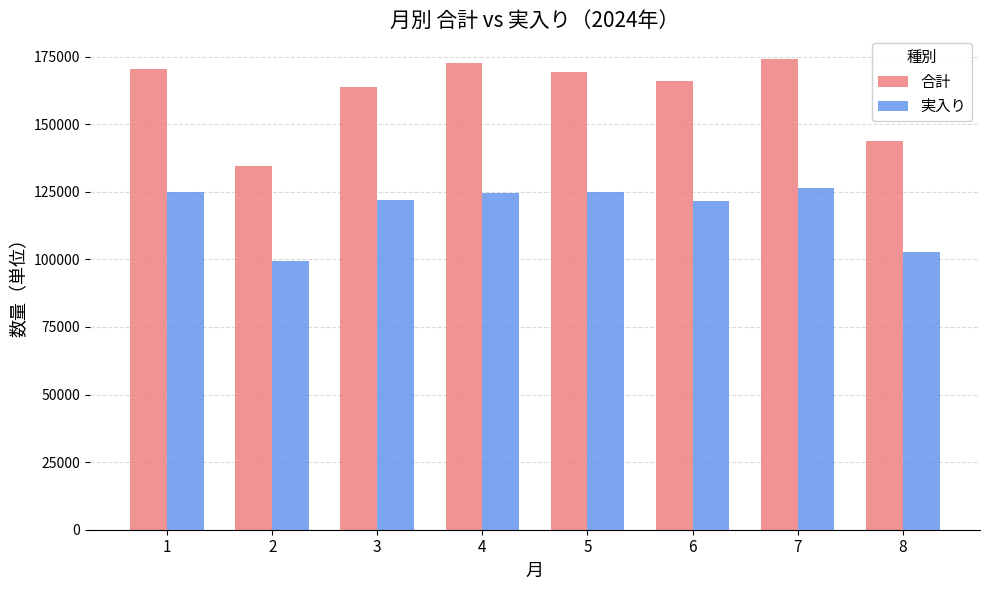

Read the 合計 value at 3.

163633.4